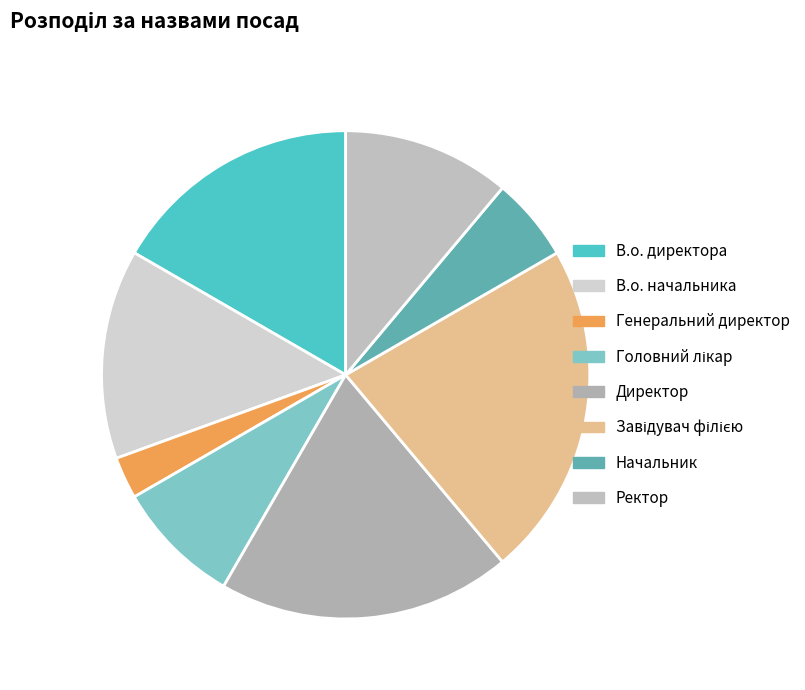

How much of the chart is everything except В.о. начальника?

86.1%